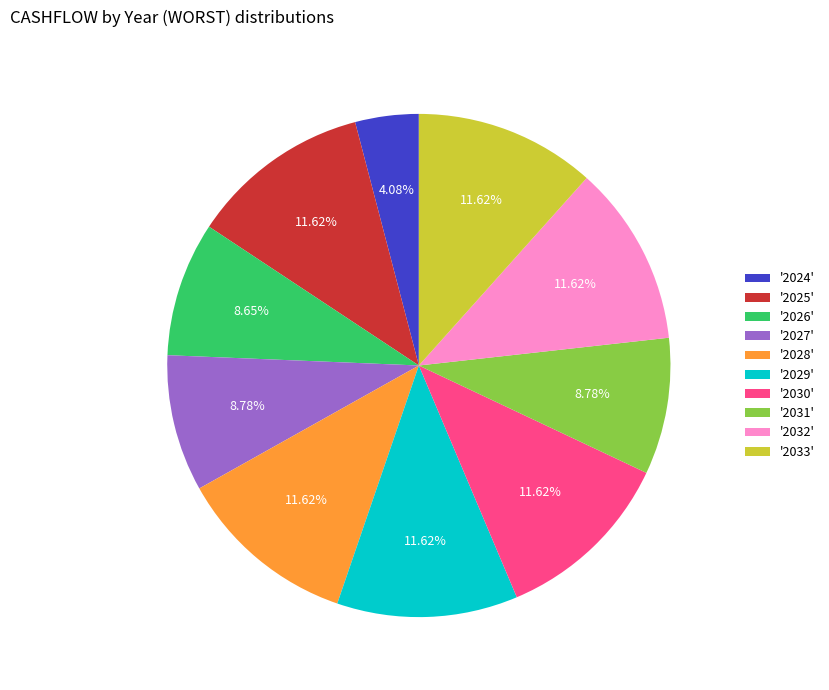

Do '2033' and '2025' together represent more than half of the pie?

No